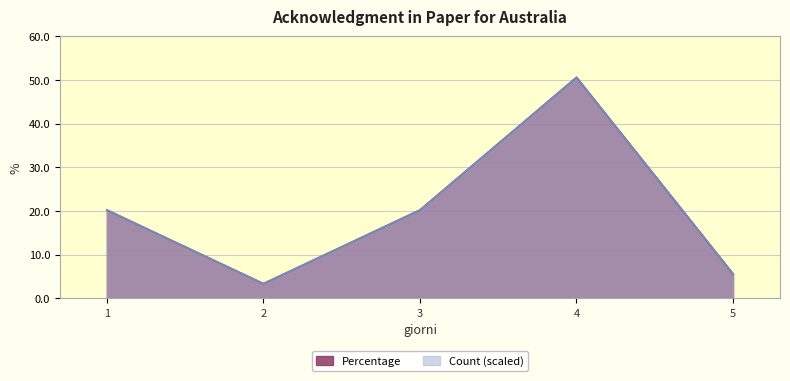

True or false: Count and Percentage cross at least once.

False